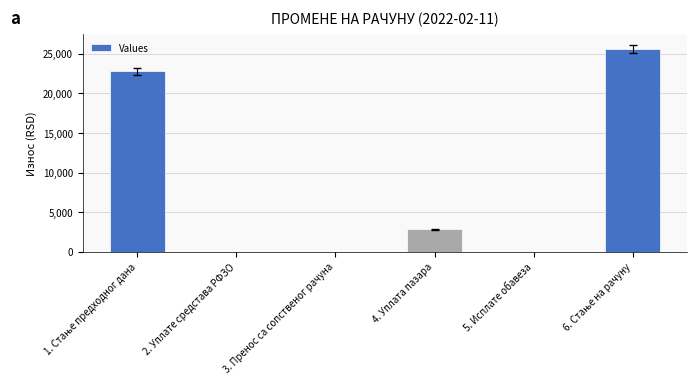

What is the greatest value displayed?

25632.6